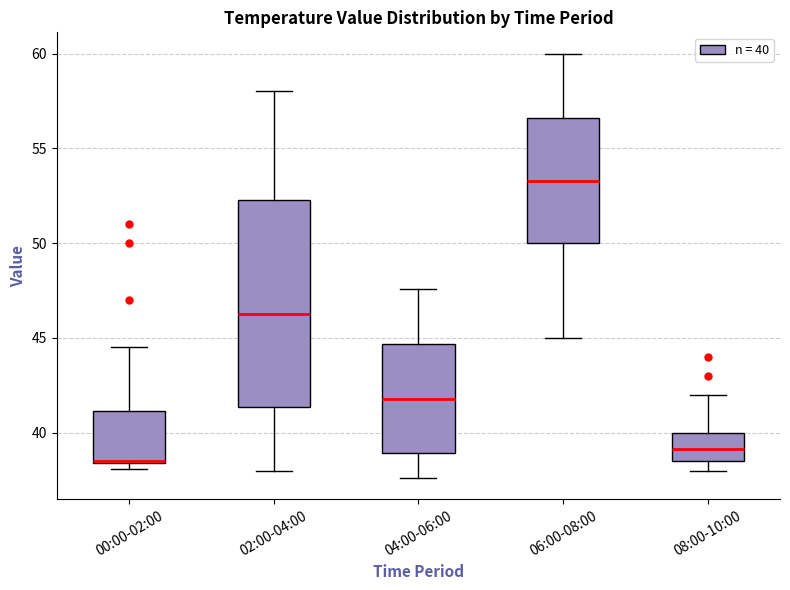

Which box is the tallest, from its lower edge to its upper edge?

02:00-04:00